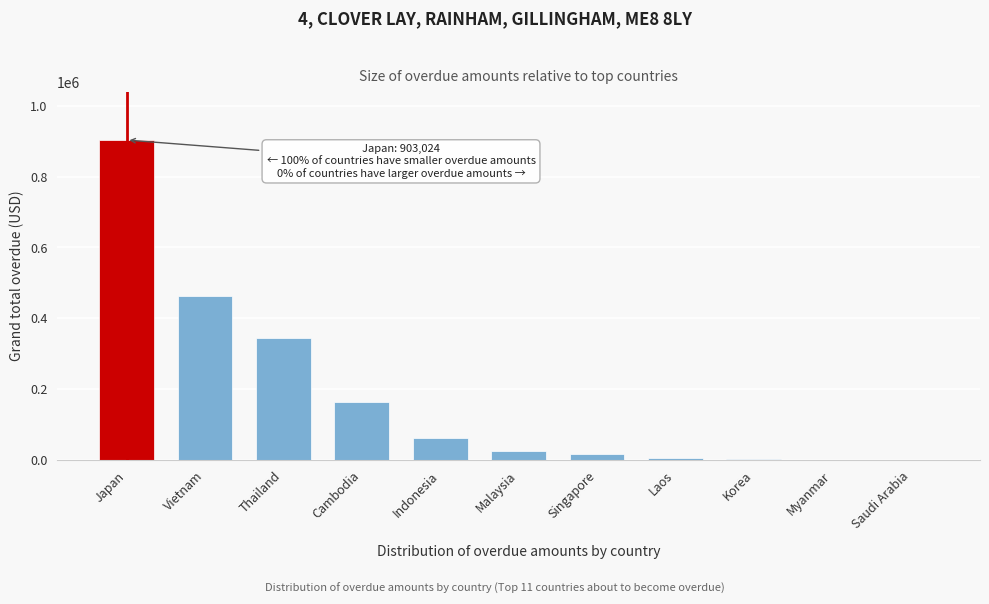

Where is the data nearest to the value 451511?

Vietnam